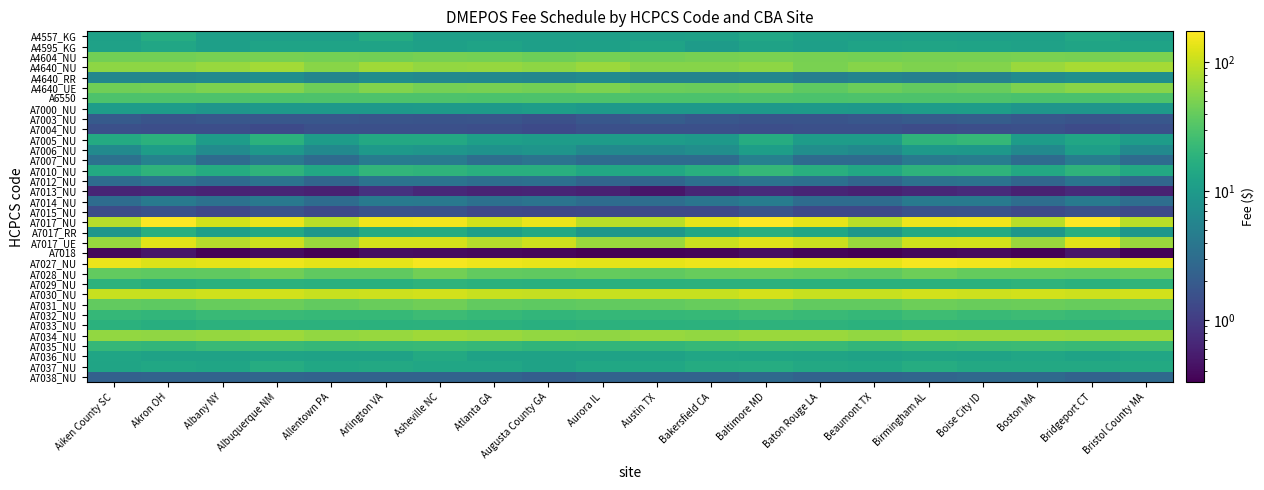

Reading left to right, transcribe all the data shown in this chart.

A4557_KG: Aiken County SC=11.5	Akron OH=16.1	Albany NY=11.4	Albuquerque NM=11.5	Allentown PA=11.5	Arlington VA=15.5	Asheville NC=11.3	Atlanta GA=11.5	Augusta County GA=11.4	Aurora IL=11.4	Austin TX=11.5	Bakersfield CA=11.7	Baltimore MD=13.5	Baton Rouge LA=11.5	Beaumont TX=11.5	Birmingham AL=11.7	Boise City ID=11.5	Boston MA=11.8	Bridgeport CT=14.0	Bristol County MA=11.5
A4595_KG: Aiken County SC=12.0	Akron OH=13.6	Albany NY=11.3	Albuquerque NM=12.5	Allentown PA=12.5	Arlington VA=12.6	Asheville NC=11.7	Atlanta GA=12.4	Augusta County GA=11.4	Aurora IL=11.7	Austin TX=12.5	Bakersfield CA=10.3	Baltimore MD=12.3	Baton Rouge LA=11.3	Beaumont TX=12.4	Birmingham AL=12.9	Boise City ID=12.5	Boston MA=12.0	Bridgeport CT=12.7	Bristol County MA=12.5
A4604_NU: Aiken County SC=46.4	Akron OH=46.1	Albany NY=48.7	Albuquerque NM=48.6	Allentown PA=47.6	Arlington VA=46.1	Asheville NC=48.6	Atlanta GA=46.5	Augusta County GA=44.1	Aurora IL=47.5	Austin TX=45.9	Bakersfield CA=48.6	Baltimore MD=49.8	Baton Rouge LA=47.7	Beaumont TX=47.3	Birmingham AL=48.7	Boise City ID=48.6	Boston MA=49.8	Bridgeport CT=48.5	Bristol County MA=50.7
A4640_NU: Aiken County SC=59.4	Akron OH=60.7	Albany NY=66.8	Albuquerque NM=72.5	Allentown PA=57.6	Arlington VA=71.4	Asheville NC=62.9	Atlanta GA=64.5	Augusta County GA=60.7	Aurora IL=68.2	Austin TX=56.3	Bakersfield CA=55.2	Baltimore MD=59.5	Baton Rouge LA=49.1	Beaumont TX=56.3	Birmingham AL=51.3	Boise City ID=54.7	Boston MA=67.4	Bridgeport CT=76.8	Bristol County MA=74.9
A4640_RR: Aiken County SC=5.9	Akron OH=6.1	Albany NY=6.7	Albuquerque NM=7.2	Allentown PA=5.8	Arlington VA=7.1	Asheville NC=6.3	Atlanta GA=6.5	Augusta County GA=6.1	Aurora IL=6.8	Austin TX=5.6	Bakersfield CA=5.5	Baltimore MD=6.0	Baton Rouge LA=4.9	Beaumont TX=5.6	Birmingham AL=5.1	Boise City ID=5.5	Boston MA=6.7	Bridgeport CT=7.7	Bristol County MA=7.5
A4640_UE: Aiken County SC=44.5	Akron OH=45.5	Albany NY=50.1	Albuquerque NM=54.4	Allentown PA=43.2	Arlington VA=53.6	Asheville NC=47.2	Atlanta GA=48.4	Augusta County GA=45.5	Aurora IL=51.2	Austin TX=42.2	Bakersfield CA=41.4	Baltimore MD=44.6	Baton Rouge LA=36.8	Beaumont TX=42.2	Birmingham AL=38.5	Boise City ID=41.1	Boston MA=50.5	Bridgeport CT=57.6	Bristol County MA=56.1
A6550: Aiken County SC=30.4	Akron OH=30.4	Albany NY=30.3	Albuquerque NM=29.3	Allentown PA=30.3	Arlington VA=30.2	Asheville NC=30.5	Atlanta GA=29.8	Augusta County GA=30.3	Aurora IL=30.1	Austin TX=29.3	Bakersfield CA=29.2	Baltimore MD=30.2	Baton Rouge LA=29.3	Beaumont TX=30.1	Birmingham AL=29.9	Boise City ID=30.3	Boston MA=29.1	Bridgeport CT=29.1	Bristol County MA=30.3
A7000_NU: Aiken County SC=10.5	Akron OH=10.4	Albany NY=8.9	Albuquerque NM=9.6	Allentown PA=9.7	Arlington VA=9.7	Asheville NC=10.1	Atlanta GA=10.0	Augusta County GA=10.9	Aurora IL=9.8	Austin TX=9.6	Bakersfield CA=9.6	Baltimore MD=9.8	Baton Rouge LA=10.1	Beaumont TX=9.6	Birmingham AL=10.5	Boise City ID=10.8	Boston MA=8.9	Bridgeport CT=9.0	Bristol County MA=9.9
A7003_NU: Aiken County SC=1.9	Akron OH=1.7	Albany NY=1.8	Albuquerque NM=1.8	Allentown PA=1.8	Arlington VA=1.7	Asheville NC=1.7	Atlanta GA=1.7	Augusta County GA=1.5	Aurora IL=1.8	Austin TX=2.1	Bakersfield CA=1.8	Baltimore MD=1.7	Baton Rouge LA=1.7	Beaumont TX=1.8	Birmingham AL=2.0	Boise City ID=2.1	Boston MA=1.8	Bridgeport CT=1.7	Bristol County MA=1.8
A7004_NU: Aiken County SC=1.5	Akron OH=1.5	Albany NY=1.5	Albuquerque NM=1.3	Allentown PA=1.5	Arlington VA=1.5	Asheville NC=1.5	Atlanta GA=1.5	Augusta County GA=1.4	Aurora IL=1.5	Austin TX=1.5	Bakersfield CA=1.5	Baltimore MD=1.5	Baton Rouge LA=1.5	Beaumont TX=1.5	Birmingham AL=1.4	Boise City ID=1.5	Boston MA=1.5	Bridgeport CT=1.4	Bristol County MA=1.5
A7005_NU: Aiken County SC=15.2	Akron OH=18.3	Albany NY=10.6	Albuquerque NM=17.9	Allentown PA=10.6	Arlington VA=14.3	Asheville NC=14.3	Atlanta GA=11.3	Augusta County GA=10.6	Aurora IL=10.6	Austin TX=10.6	Bakersfield CA=9.5	Baltimore MD=16.0	Baton Rouge LA=10.6	Beaumont TX=10.6	Birmingham AL=19.4	Boise City ID=21.3	Boston MA=10.6	Bridgeport CT=13.3	Bristol County MA=10.6
A7006_NU: Aiken County SC=6.7	Akron OH=10.9	Albany NY=6.9	Albuquerque NM=9.4	Allentown PA=6.4	Arlington VA=9.8	Asheville NC=9.0	Atlanta GA=8.0	Augusta County GA=8.6	Aurora IL=6.4	Austin TX=6.4	Bakersfield CA=7.3	Baltimore MD=11.2	Baton Rouge LA=7.3	Beaumont TX=6.4	Birmingham AL=9.9	Boise City ID=9.4	Boston MA=6.4	Bridgeport CT=11.2	Bristol County MA=6.4
A7007_NU: Aiken County SC=3.4	Akron OH=5.5	Albany NY=2.9	Albuquerque NM=4.1	Allentown PA=2.9	Arlington VA=4.5	Asheville NC=4.5	Atlanta GA=3.2	Augusta County GA=3.7	Aurora IL=2.9	Austin TX=2.9	Bakersfield CA=2.9	Baltimore MD=5.2	Baton Rouge LA=2.9	Beaumont TX=2.9	Birmingham AL=4.4	Boise City ID=4.7	Boston MA=2.9	Bridgeport CT=4.7	Bristol County MA=2.9
A7010_NU: Aiken County SC=14.9	Akron OH=19.5	Albany NY=15.8	Albuquerque NM=19.4	Allentown PA=14.1	Arlington VA=20.6	Asheville NC=19.5	Atlanta GA=17.2	Augusta County GA=17.4	Aurora IL=14.1	Austin TX=14.1	Bakersfield CA=17.4	Baltimore MD=21.3	Baton Rouge LA=17.4	Beaumont TX=14.1	Birmingham AL=18.9	Boise City ID=19.5	Boston MA=14.6	Bridgeport CT=19.6	Bristol County MA=14.6
A7012_NU: Aiken County SC=3.1	Akron OH=3.7	Albany NY=2.9	Albuquerque NM=3.6	Allentown PA=2.5	Arlington VA=3.6	Asheville NC=3.6	Atlanta GA=3.2	Augusta County GA=3.3	Aurora IL=2.5	Austin TX=2.5	Bakersfield CA=3.3	Baltimore MD=3.7	Baton Rouge LA=3.3	Beaumont TX=2.5	Birmingham AL=3.5	Boise City ID=3.6	Boston MA=2.6	Bridgeport CT=3.8	Bristol County MA=2.6
A7013_NU: Aiken County SC=0.6	Akron OH=0.7	Albany NY=0.6	Albuquerque NM=0.6	Allentown PA=0.6	Arlington VA=0.8	Asheville NC=0.7	Atlanta GA=0.6	Augusta County GA=0.6	Aurora IL=0.6	Austin TX=0.5	Bakersfield CA=0.6	Baltimore MD=0.7	Baton Rouge LA=0.6	Beaumont TX=0.6	Birmingham AL=0.7	Boise City ID=0.7	Boston MA=0.6	Bridgeport CT=0.7	Bristol County MA=0.6
A7014_NU: Aiken County SC=3.0	Akron OH=4.2	Albany NY=3.4	Albuquerque NM=4.2	Allentown PA=3.0	Arlington VA=4.3	Asheville NC=4.1	Atlanta GA=3.3	Augusta County GA=3.6	Aurora IL=3.0	Austin TX=3.1	Bakersfield CA=3.8	Baltimore MD=4.6	Baton Rouge LA=3.0	Beaumont TX=3.0	Birmingham AL=4.4	Boise City ID=4.3	Boston MA=3.1	Bridgeport CT=4.2	Bristol County MA=3.1
A7015_NU: Aiken County SC=1.4	Akron OH=1.6	Albany NY=1.3	Albuquerque NM=1.6	Allentown PA=1.3	Arlington VA=1.6	Asheville NC=1.6	Atlanta GA=1.3	Augusta County GA=1.3	Aurora IL=1.3	Austin TX=1.3	Bakersfield CA=1.3	Baltimore MD=1.7	Baton Rouge LA=1.3	Beaumont TX=1.3	Birmingham AL=1.6	Boise City ID=1.6	Boston MA=1.3	Bridgeport CT=1.6	Bristol County MA=1.3
A7017_NU: Aiken County SC=88.8	Akron OH=174.3	Albany NY=114.8	Albuquerque NM=145.5	Allentown PA=90.3	Arlington VA=153.8	Asheville NC=154.7	Atlanta GA=114.8	Augusta County GA=145.5	Aurora IL=90.3	Austin TX=90.3	Bakersfield CA=139.3	Baltimore MD=173.0	Baton Rouge LA=139.3	Beaumont TX=90.3	Birmingham AL=147.4	Boise City ID=151.7	Boston MA=90.3	Bridgeport CT=174.3	Bristol County MA=90.3
A7017_RR: Aiken County SC=8.9	Akron OH=17.4	Albany NY=11.5	Albuquerque NM=14.6	Allentown PA=9.0	Arlington VA=15.4	Asheville NC=15.5	Atlanta GA=11.5	Augusta County GA=14.6	Aurora IL=9.0	Austin TX=9.0	Bakersfield CA=13.9	Baltimore MD=17.3	Baton Rouge LA=13.9	Beaumont TX=9.0	Birmingham AL=14.7	Boise City ID=15.2	Boston MA=9.0	Bridgeport CT=17.4	Bristol County MA=9.0
A7017_UE: Aiken County SC=66.6	Akron OH=130.7	Albany NY=86.1	Albuquerque NM=109.1	Allentown PA=67.7	Arlington VA=115.4	Asheville NC=116.0	Atlanta GA=86.1	Augusta County GA=109.1	Aurora IL=67.7	Austin TX=67.7	Bakersfield CA=104.5	Baltimore MD=129.7	Baton Rouge LA=104.5	Beaumont TX=67.7	Birmingham AL=110.5	Boise City ID=113.8	Boston MA=67.7	Bridgeport CT=130.7	Bristol County MA=67.7
A7018: Aiken County SC=0.4	Akron OH=0.5	Albany NY=0.3	Albuquerque NM=0.4	Allentown PA=0.3	Arlington VA=0.4	Asheville NC=0.4	Atlanta GA=0.4	Augusta County GA=0.4	Aurora IL=0.3	Austin TX=0.3	Bakersfield CA=0.4	Baltimore MD=0.4	Baton Rouge LA=0.4	Beaumont TX=0.3	Birmingham AL=0.4	Boise City ID=0.4	Boston MA=0.3	Bridgeport CT=0.5	Bristol County MA=0.3
A7027_NU: Aiken County SC=145.7	Akron OH=123.8	Albany NY=134.5	Albuquerque NM=147.5	Allentown PA=134.2	Arlington VA=138.4	Asheville NC=160.1	Atlanta GA=148.9	Augusta County GA=142.2	Aurora IL=134.0	Austin TX=139.6	Bakersfield CA=147.6	Baltimore MD=152.0	Baton Rouge LA=138.7	Beaumont TX=139.6	Birmingham AL=161.0	Boise City ID=151.3	Boston MA=139.6	Bridgeport CT=133.3	Bristol County MA=139.6
A7028_NU: Aiken County SC=38.6	Akron OH=37.1	Albany NY=37.7	Albuquerque NM=44.9	Allentown PA=37.6	Arlington VA=37.9	Asheville NC=45.9	Atlanta GA=38.6	Augusta County GA=37.5	Aurora IL=39.8	Austin TX=37.7	Bakersfield CA=41.0	Baltimore MD=41.6	Baton Rouge LA=39.5	Beaumont TX=37.7	Birmingham AL=43.9	Boise City ID=39.5	Boston MA=40.0	Bridgeport CT=38.8	Bristol County MA=40.4
A7029_NU: Aiken County SC=18.8	Akron OH=16.7	Albany NY=18.2	Albuquerque NM=18.8	Allentown PA=17.6	Arlington VA=17.8	Asheville NC=19.6	Atlanta GA=18.2	Augusta County GA=17.7	Aurora IL=17.4	Austin TX=18.2	Bakersfield CA=18.5	Baltimore MD=18.4	Baton Rouge LA=18.2	Beaumont TX=18.2	Birmingham AL=18.2	Boise City ID=18.2	Boston MA=19.4	Bridgeport CT=18.2	Bristol County MA=20.0
A7030_NU: Aiken County SC=102.0	Akron OH=102.0	Albany NY=110.9	Albuquerque NM=113.5	Allentown PA=103.2	Arlington VA=109.2	Asheville NC=114.8	Atlanta GA=102.0	Augusta County GA=101.3	Aurora IL=102.6	Austin TX=102.0	Bakersfield CA=102.0	Baltimore MD=115.3	Baton Rouge LA=102.0	Beaumont TX=102.0	Birmingham AL=113.3	Boise City ID=106.8	Boston MA=114.8	Bridgeport CT=109.2	Bristol County MA=113.2
A7031_NU: Aiken County SC=38.5	Akron OH=36.5	Albany NY=40.8	Albuquerque NM=42.5	Allentown PA=38.8	Arlington VA=41.3	Asheville NC=44.6	Atlanta GA=39.1	Augusta County GA=37.0	Aurora IL=38.7	Austin TX=38.2	Bakersfield CA=40.5	Baltimore MD=43.4	Baton Rouge LA=38.8	Beaumont TX=38.8	Birmingham AL=43.9	Boise City ID=41.3	Boston MA=42.5	Bridgeport CT=40.2	Bristol County MA=41.9
A7032_NU: Aiken County SC=21.6	Akron OH=20.6	Albany NY=23.0	Albuquerque NM=23.1	Allentown PA=21.9	Arlington VA=21.9	Asheville NC=24.4	Atlanta GA=21.9	Augusta County GA=20.6	Aurora IL=21.2	Austin TX=21.2	Bakersfield CA=22.1	Baltimore MD=24.3	Baton Rouge LA=23.2	Beaumont TX=21.2	Birmingham AL=25.1	Boise City ID=23.3	Boston MA=24.3	Bridgeport CT=23.0	Bristol County MA=24.3
A7033_NU: Aiken County SC=18.2	Akron OH=16.7	Albany NY=18.7	Albuquerque NM=18.4	Allentown PA=18.4	Arlington VA=18.2	Asheville NC=18.8	Atlanta GA=18.0	Augusta County GA=17.3	Aurora IL=18.6	Austin TX=18.1	Bakersfield CA=18.6	Baltimore MD=19.0	Baton Rouge LA=19.1	Beaumont TX=18.1	Birmingham AL=18.9	Boise City ID=18.9	Boston MA=19.1	Bridgeport CT=18.8	Bristol County MA=19.4
A7034_NU: Aiken County SC=63.0	Akron OH=62.2	Albany NY=64.5	Albuquerque NM=70.3	Allentown PA=63.1	Arlington VA=66.8	Asheville NC=70.6	Atlanta GA=68.6	Augusta County GA=62.6	Aurora IL=61.8	Austin TX=66.8	Bakersfield CA=63.8	Baltimore MD=68.0	Baton Rouge LA=68.0	Beaumont TX=63.4	Birmingham AL=70.2	Boise City ID=68.0	Boston MA=68.0	Bridgeport CT=65.5	Bristol County MA=67.4
A7035_NU: Aiken County SC=21.2	Akron OH=20.2	Albany NY=23.1	Albuquerque NM=23.1	Allentown PA=21.5	Arlington VA=21.9	Asheville NC=22.8	Atlanta GA=21.2	Augusta County GA=20.0	Aurora IL=20.7	Austin TX=20.6	Bakersfield CA=22.1	Baltimore MD=23.1	Baton Rouge LA=22.5	Beaumont TX=20.6	Birmingham AL=22.1	Boise City ID=23.1	Boston MA=23.7	Bridgeport CT=22.7	Bristol County MA=23.9
A7036_NU: Aiken County SC=13.0	Akron OH=12.1	Albany NY=12.4	Albuquerque NM=12.7	Allentown PA=12.1	Arlington VA=12.1	Asheville NC=14.8	Atlanta GA=12.3	Augusta County GA=12.3	Aurora IL=12.2	Austin TX=12.1	Bakersfield CA=13.3	Baltimore MD=13.2	Baton Rouge LA=12.7	Beaumont TX=12.1	Birmingham AL=12.9	Boise City ID=12.7	Boston MA=13.3	Bridgeport CT=12.7	Bristol County MA=13.3
A7037_NU: Aiken County SC=12.7	Akron OH=13.9	Albany NY=13.3	Albuquerque NM=16.1	Allentown PA=13.8	Arlington VA=14.6	Asheville NC=13.6	Atlanta GA=13.3	Augusta County GA=12.1	Aurora IL=14.0	Austin TX=13.7	Bakersfield CA=15.8	Baltimore MD=15.8	Baton Rouge LA=14.6	Beaumont TX=13.8	Birmingham AL=16.0	Boise City ID=14.6	Boston MA=14.7	Bridgeport CT=14.6	Bristol County MA=15.0
A7038_NU: Aiken County SC=2.3	Akron OH=2.4	Albany NY=2.4	Albuquerque NM=2.5	Allentown PA=2.4	Arlington VA=2.4	Asheville NC=2.5	Atlanta GA=2.4	Augusta County GA=2.1	Aurora IL=2.4	Austin TX=2.4	Bakersfield CA=2.4	Baltimore MD=2.8	Baton Rouge LA=2.4	Beaumont TX=2.4	Birmingham AL=2.6	Boise City ID=2.7	Boston MA=2.8	Bridgeport CT=2.4	Bristol County MA=2.8